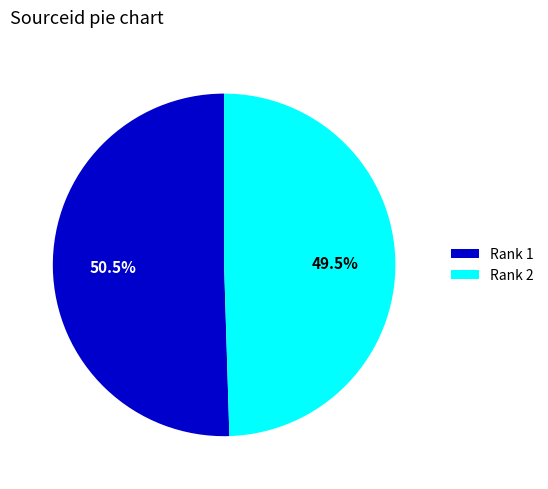

What percentage is NOT represented by Rank 1?

49.5%